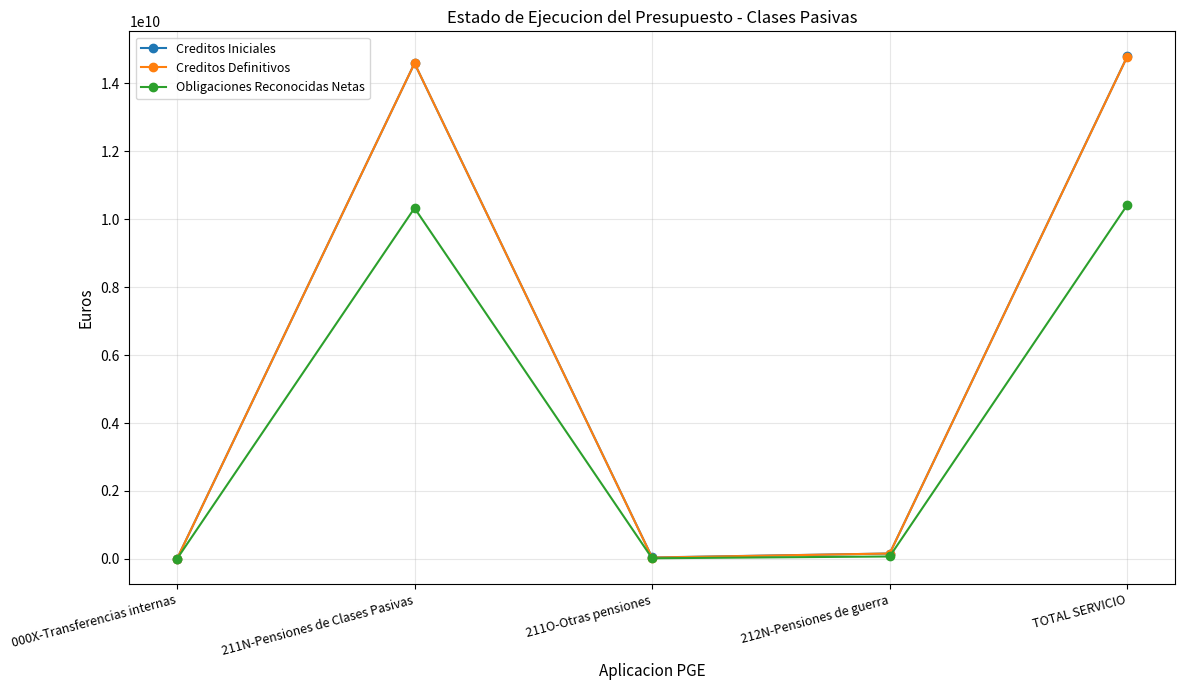

What is the difference between the second highest and second lowest values in the Creditos Iniciales series?

14547615440.0